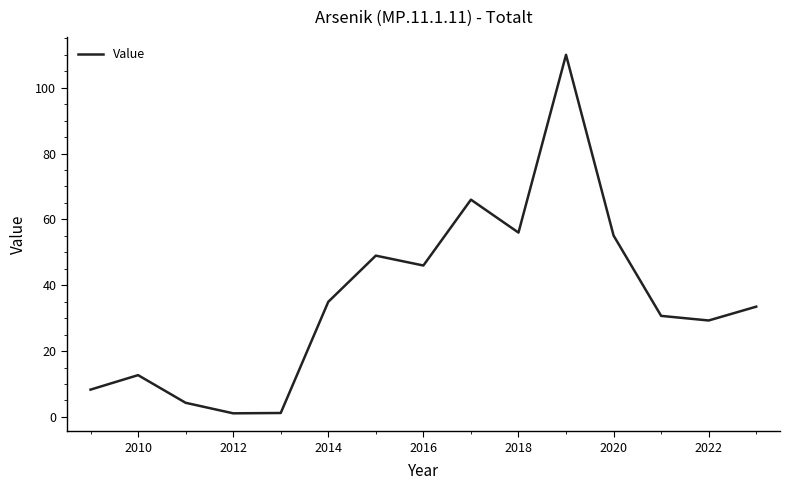

What is the maximum value shown in the chart?

110.0